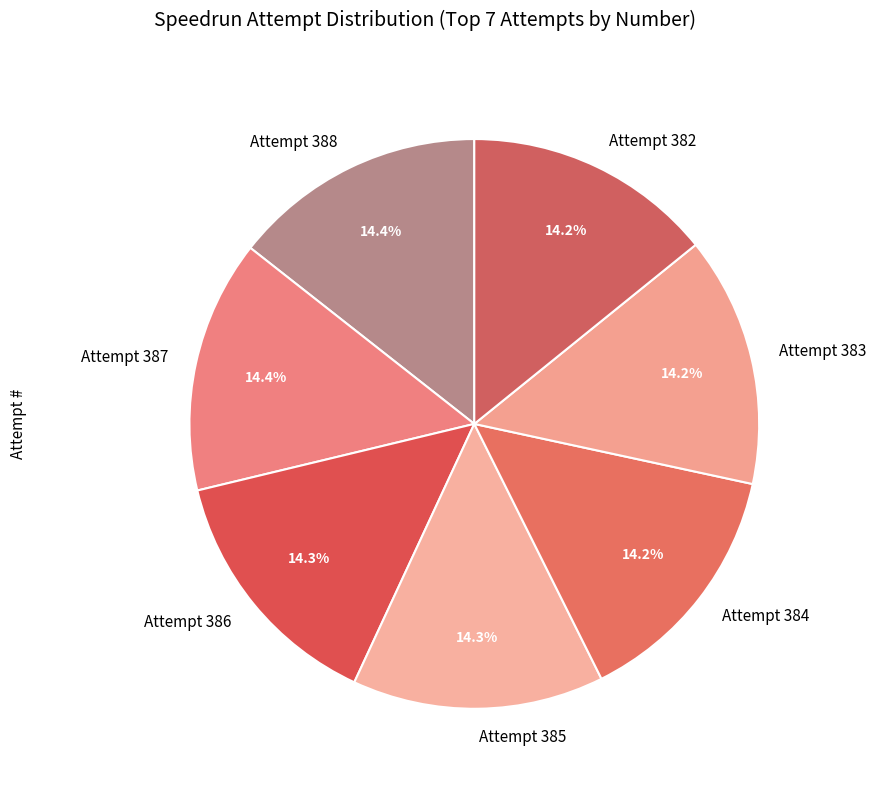

Is it true that Attempt 384 is 26% of the pie?

False